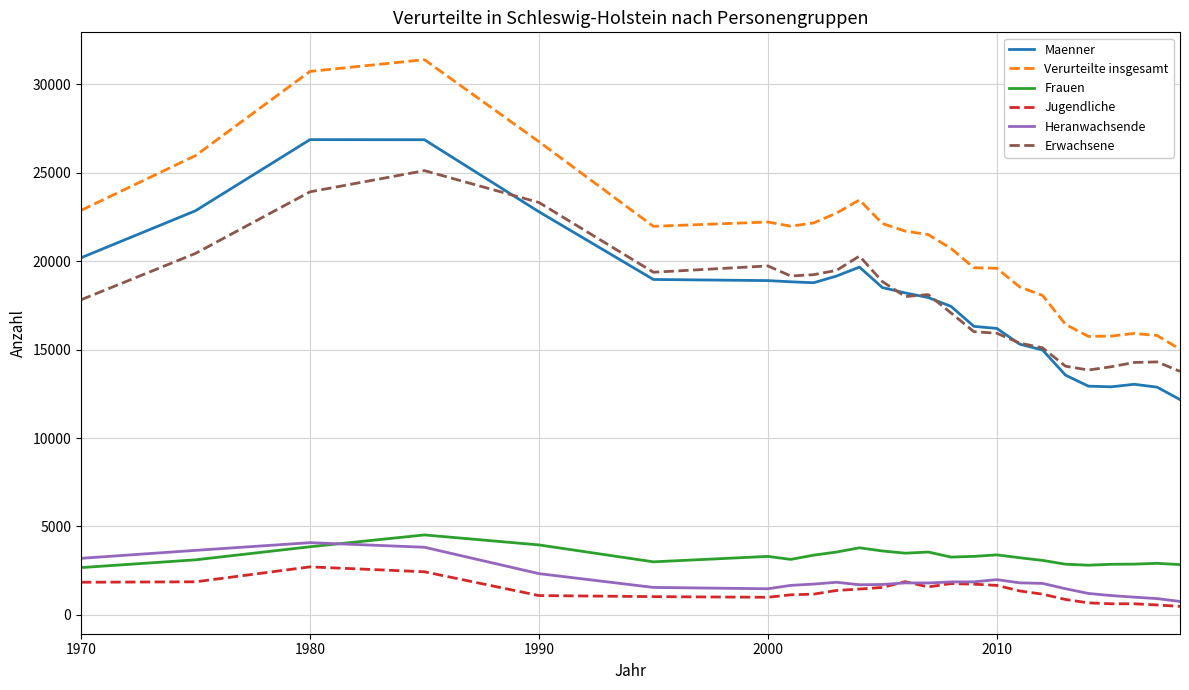

Which series has the largest total across all categories?

Verurteilte insgesamt